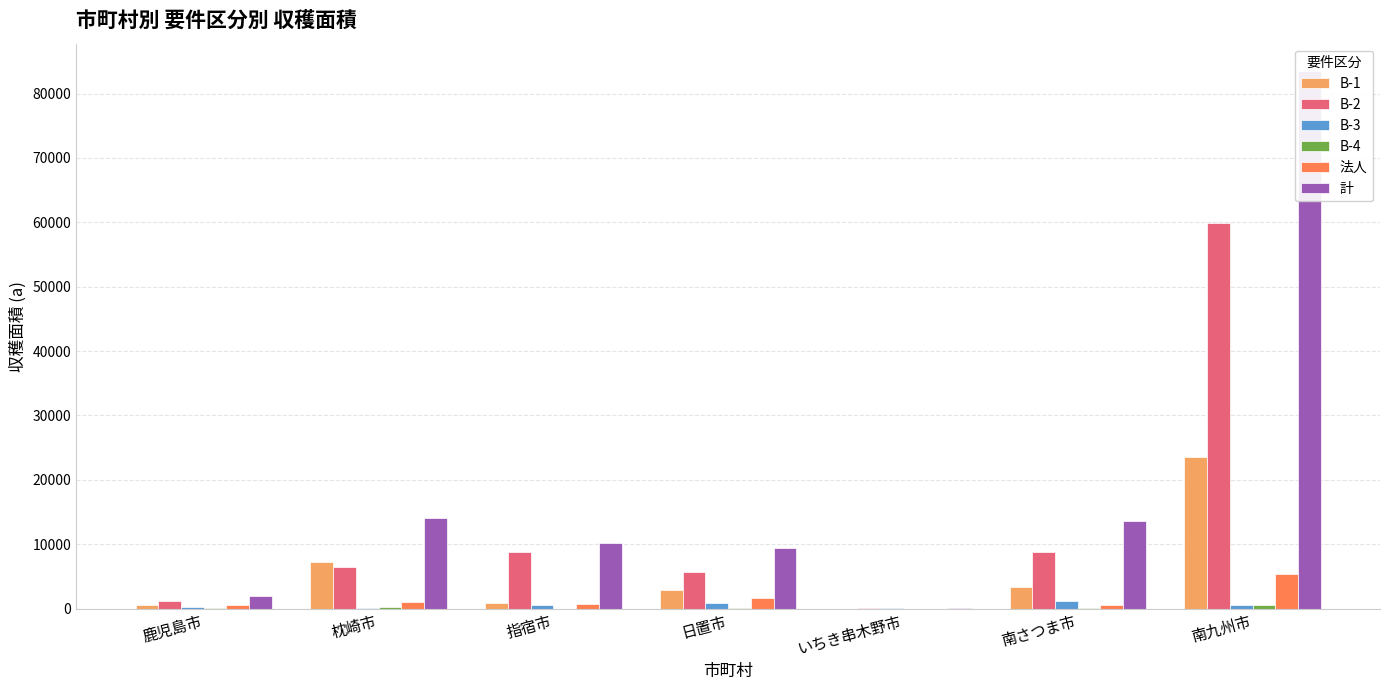

The value of 法人 at いちき串木野市 is 0.0. True or false?

True